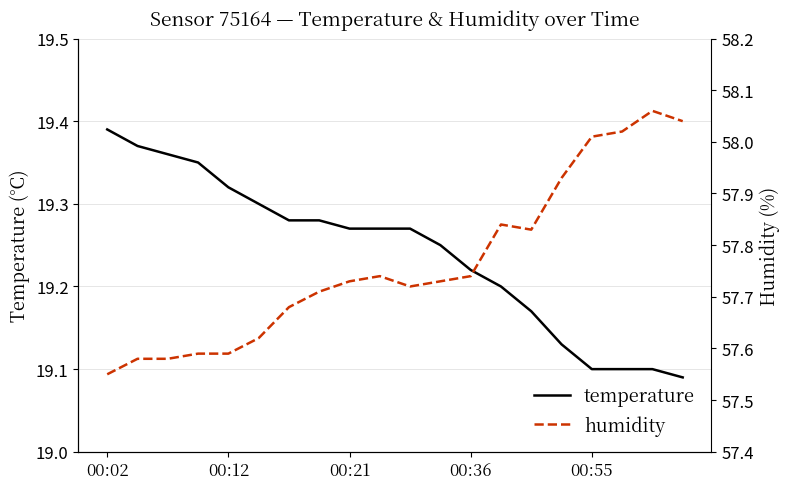

How many distinct data groups are displayed?

2